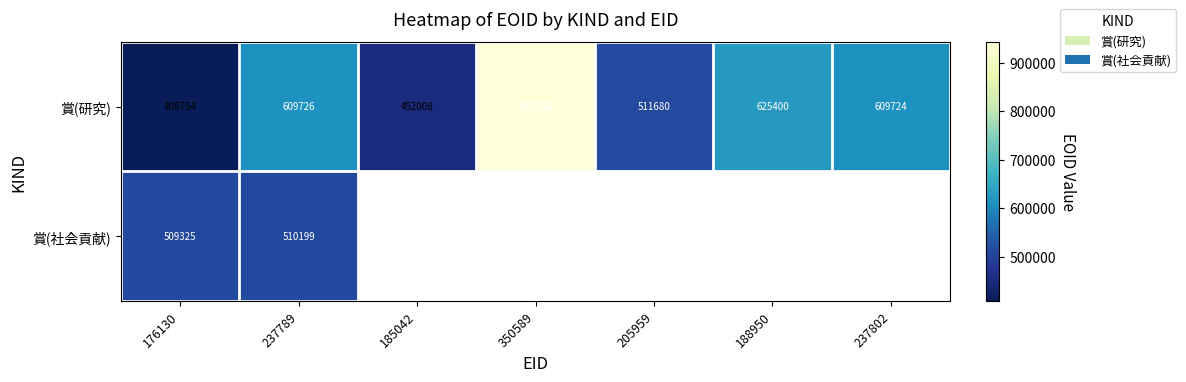

Between 237789 and 205959, which is larger?

237789